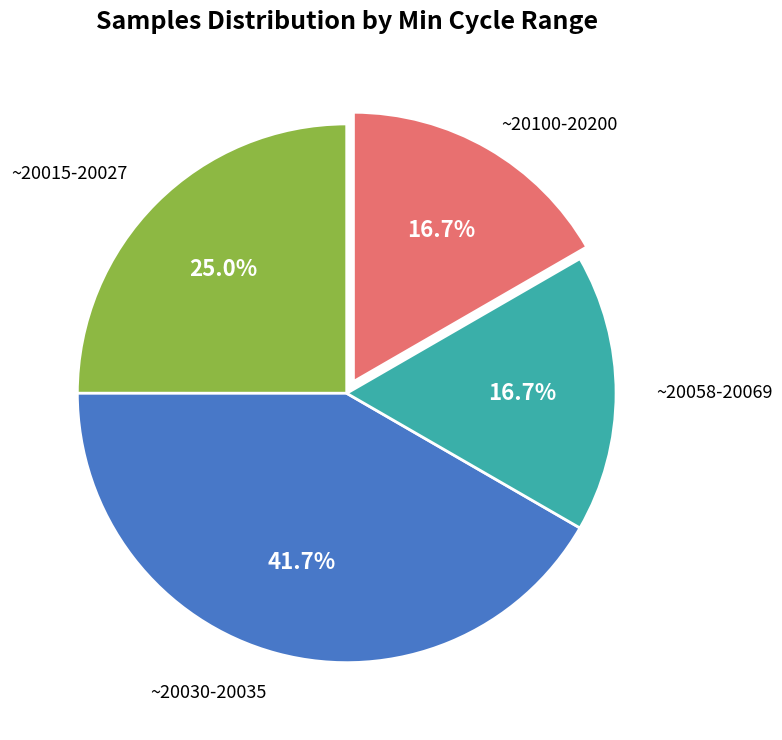

Is ~20100-20200 the majority of the pie?

No